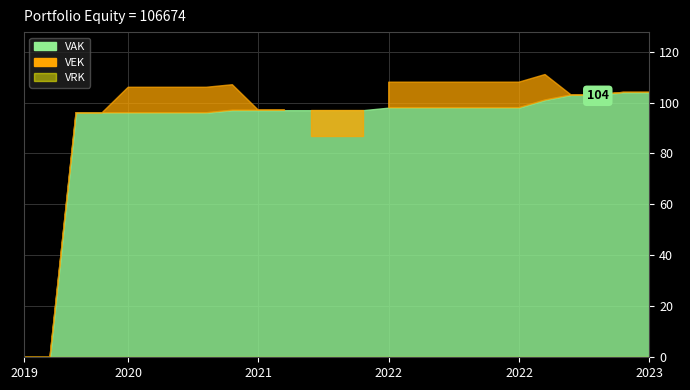

True or false: VRK and VEK intersect in this chart.

False